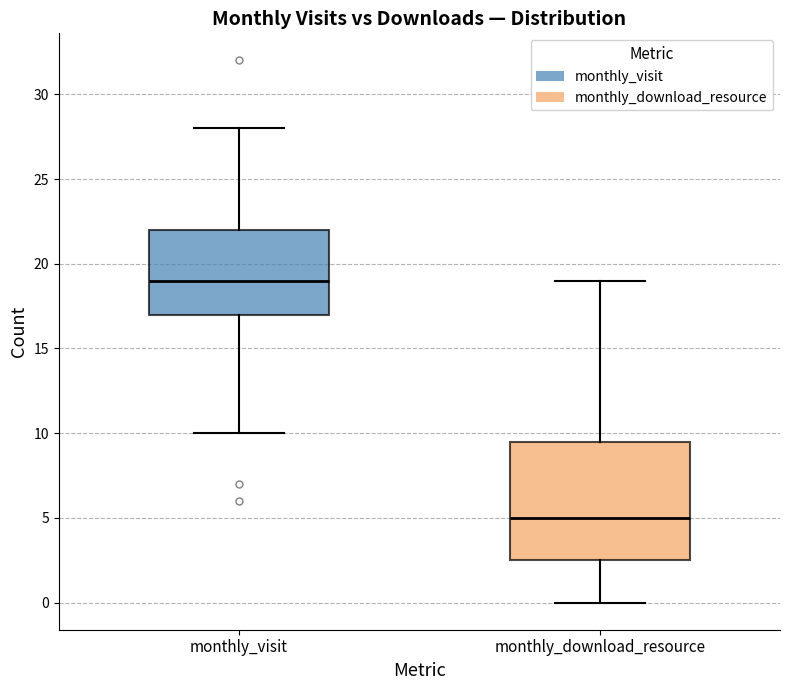

Reading left to right, transcribe this box plot: for each box, give where its median line is, the range the box spans, and where its two whiskers end, as read against the y-axis. The values are not printed on the chart, so give them approximately, as read against the axis.

monthly_visit: median 19.0, box 17.0 to 22.0, whiskers 10.0 to 28.0
monthly_download_resource: median 5.0, box 2.5 to 9.5, whiskers 0.0 to 19.0